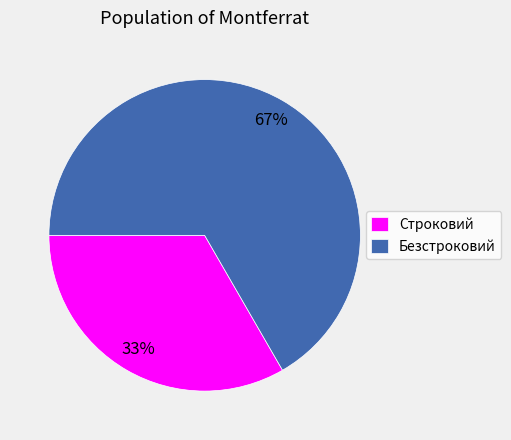

Approximately how many times larger is the value at Безстроковий compared to Строковий?

2.0